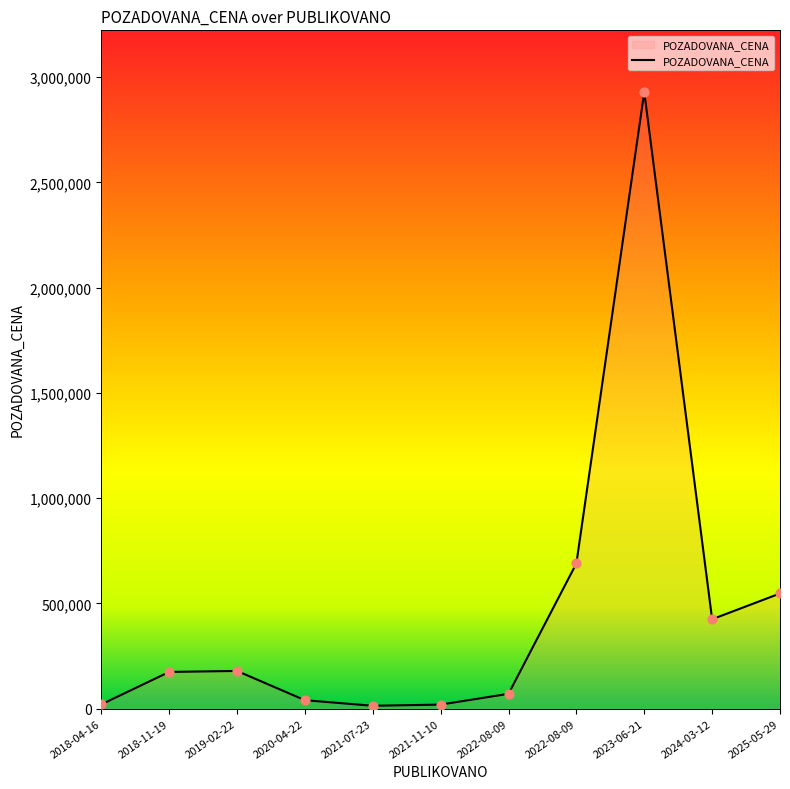

Which has a higher value, 2021-07-23 or 2021-11-10?

2021-11-10